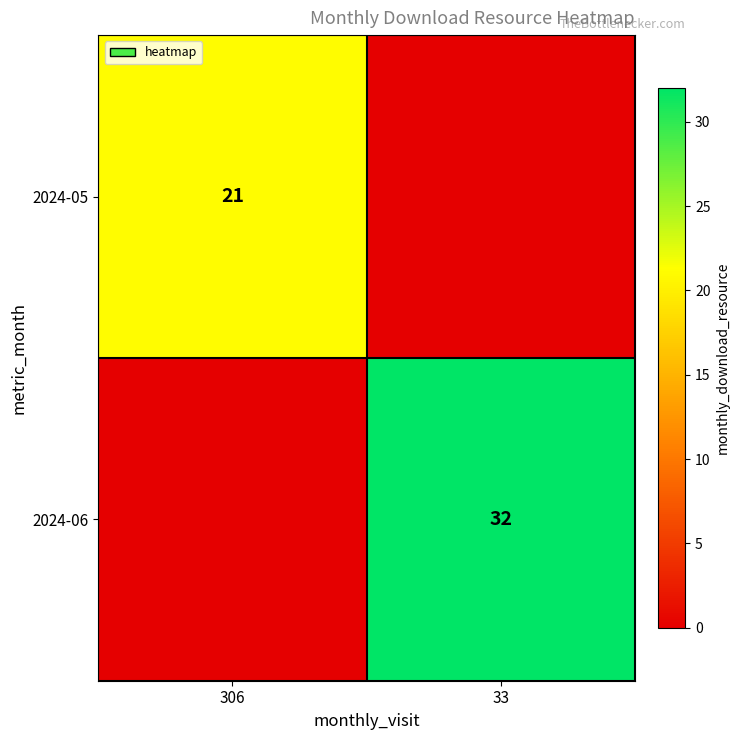

The value of 2024-06 at 33 is 48. True or false?

False